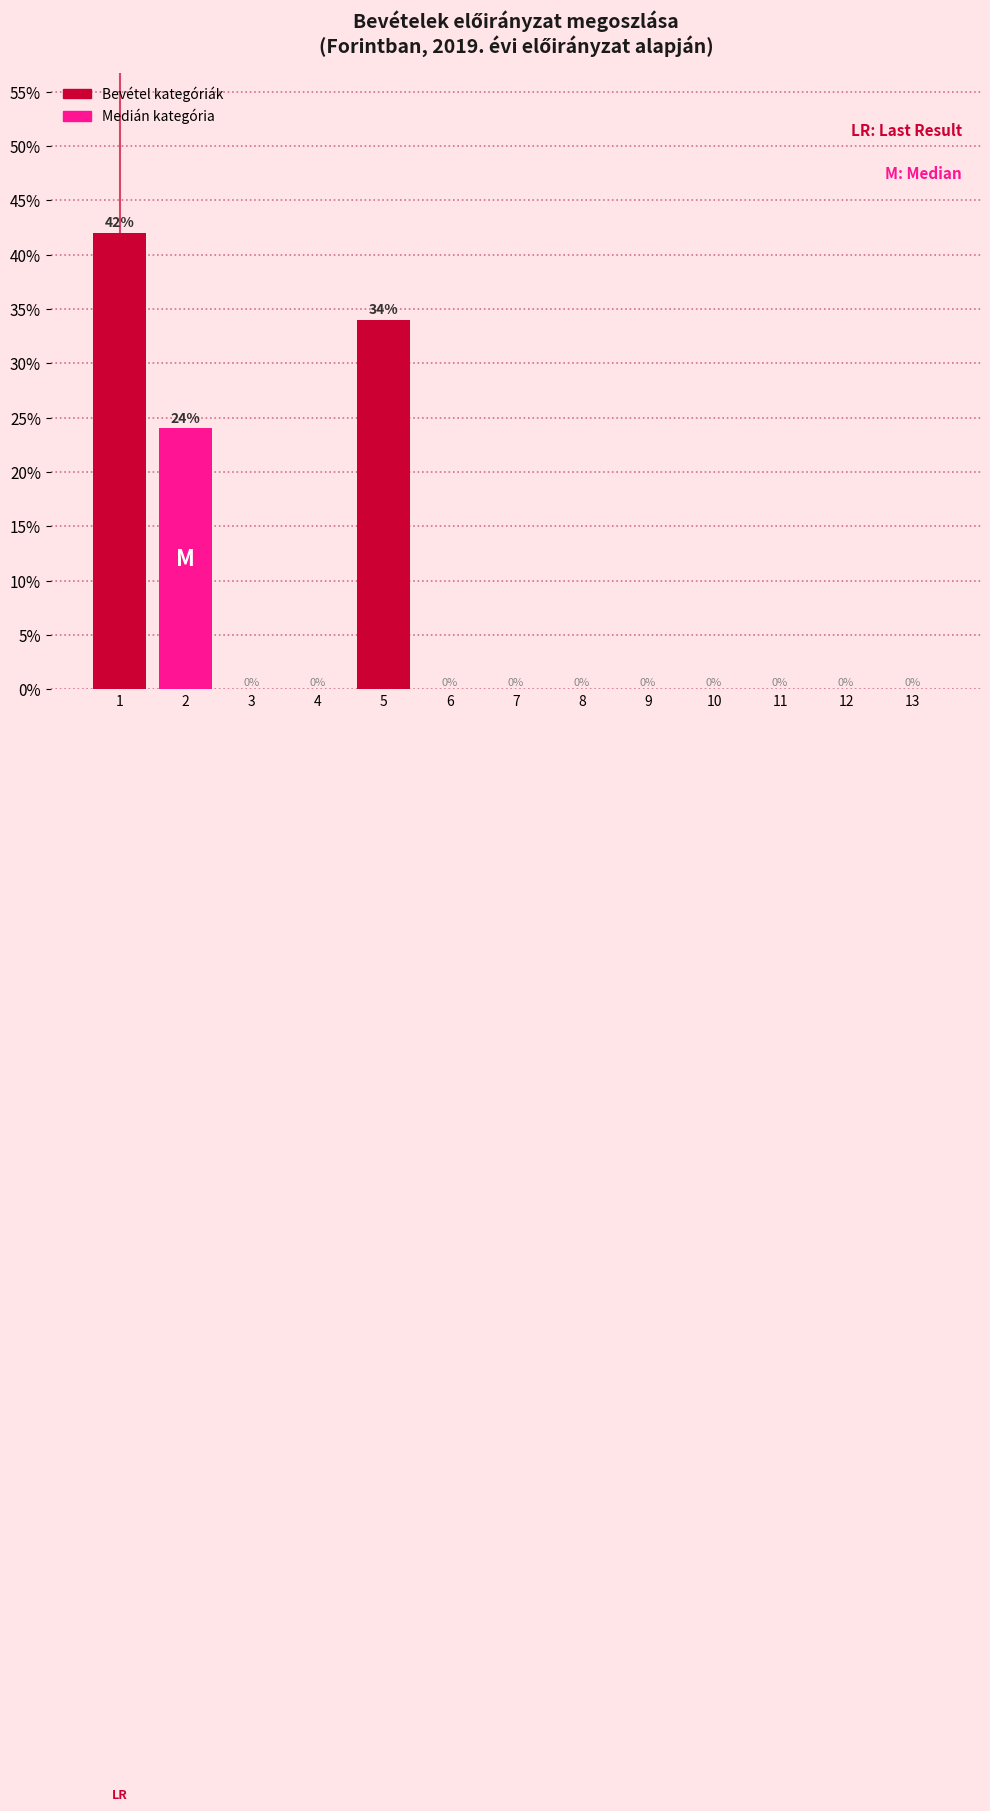

Reading left to right, list all the values displayed in this chart.

1=42.0	2=24.0	3=0.0	4=0.0	5=34.0	6=0.0	7=0.0	8=0.0	9=0.0	10=0.0	11=0.0	12=0.0	13=0.0